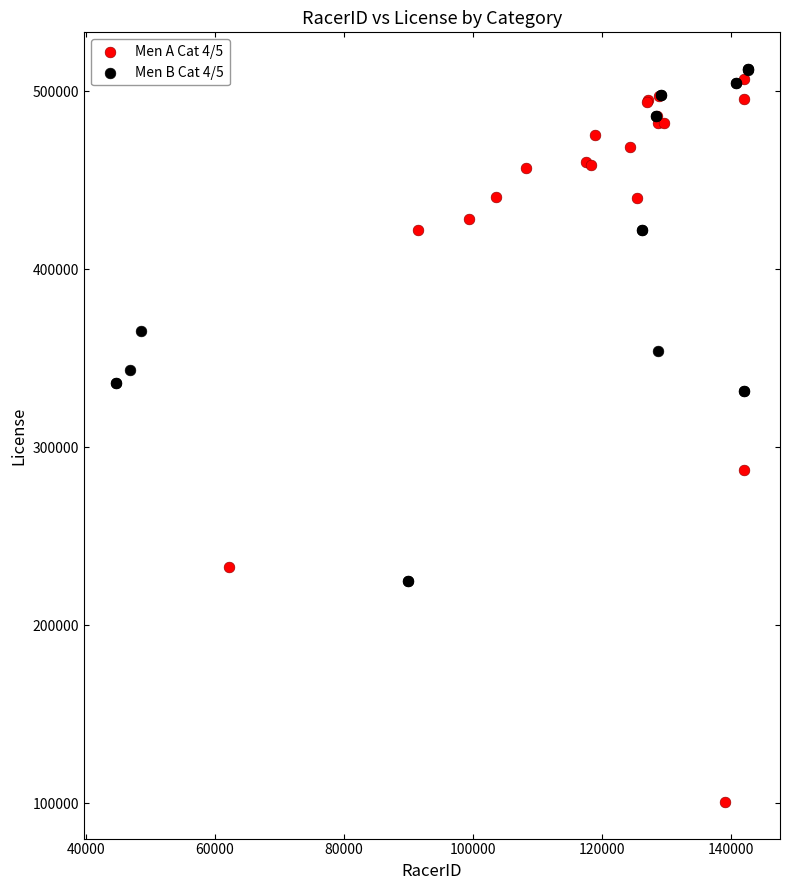

Which series reaches the minimum Y coordinate?

Men A Cat 4/5